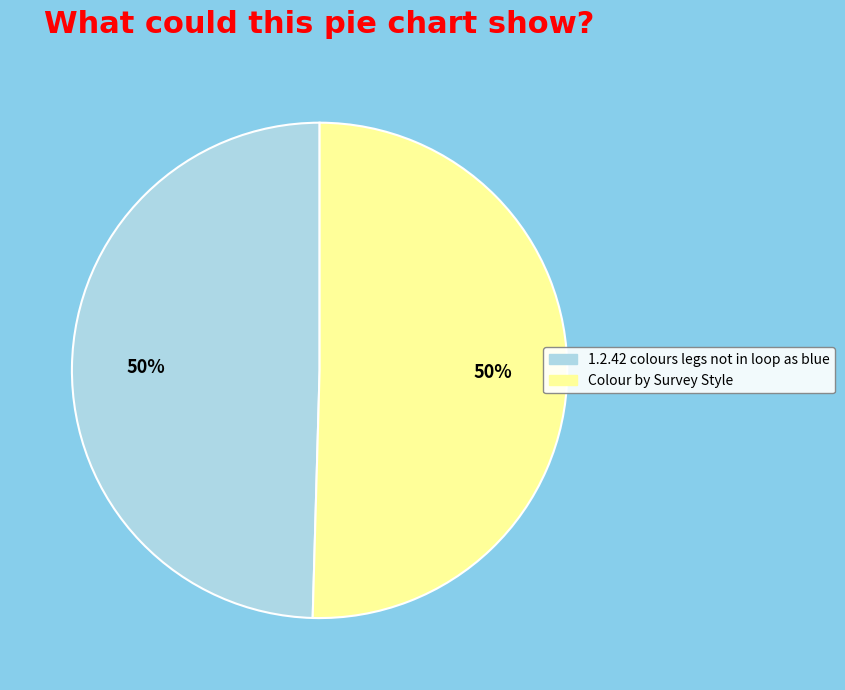

Do Colour by Survey Style and 1.2.42 colours legs not in loop as blue together represent more than half of the pie?

Yes